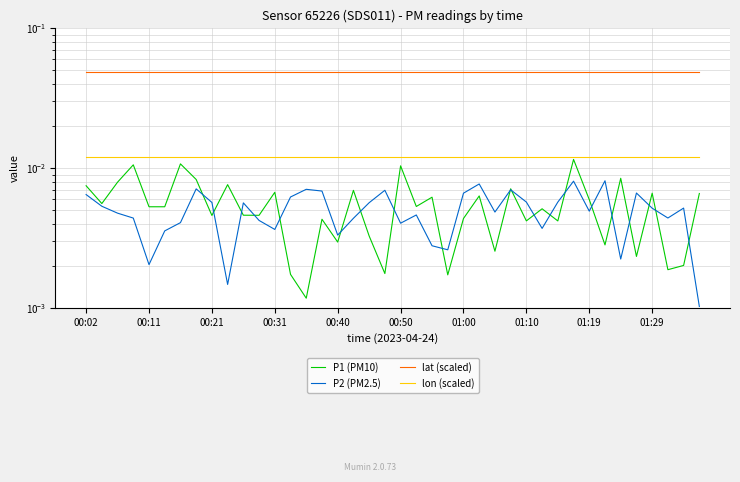

Is the value of lat (scaled) at 38 greater than the value of lon (scaled) at 24?

Yes